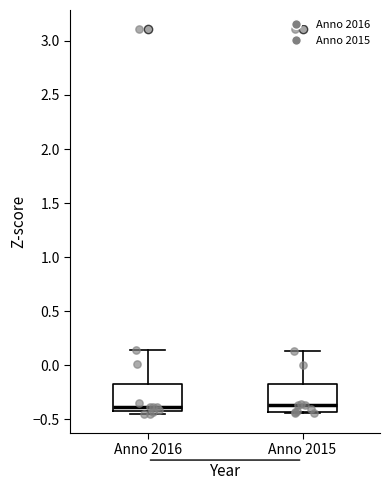

Reading left to right, transcribe this box plot: for each box, give where its median line is, the range the box spans, and where its two whiskers end, as read against the y-axis. The values are not printed on the chart, so give them approximately, as read against the axis.

Anno 2016: median -0.40 (just above the box's lower edge), box -0.40 to -0.15, whiskers -0.45 to 0.15
Anno 2015: median -0.35, box -0.45 to -0.20, whiskers -0.45 to 0.15